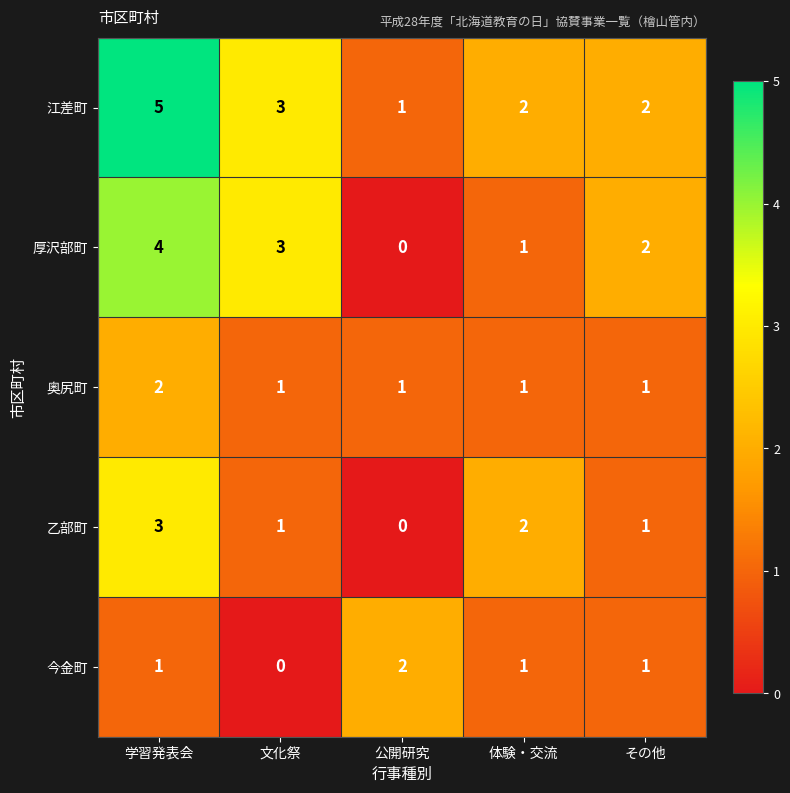

Rank the categories by 厚沢部町 value from highest to lowest.

学習発表会, 文化祭, その他, 体験・交流, 公開研究